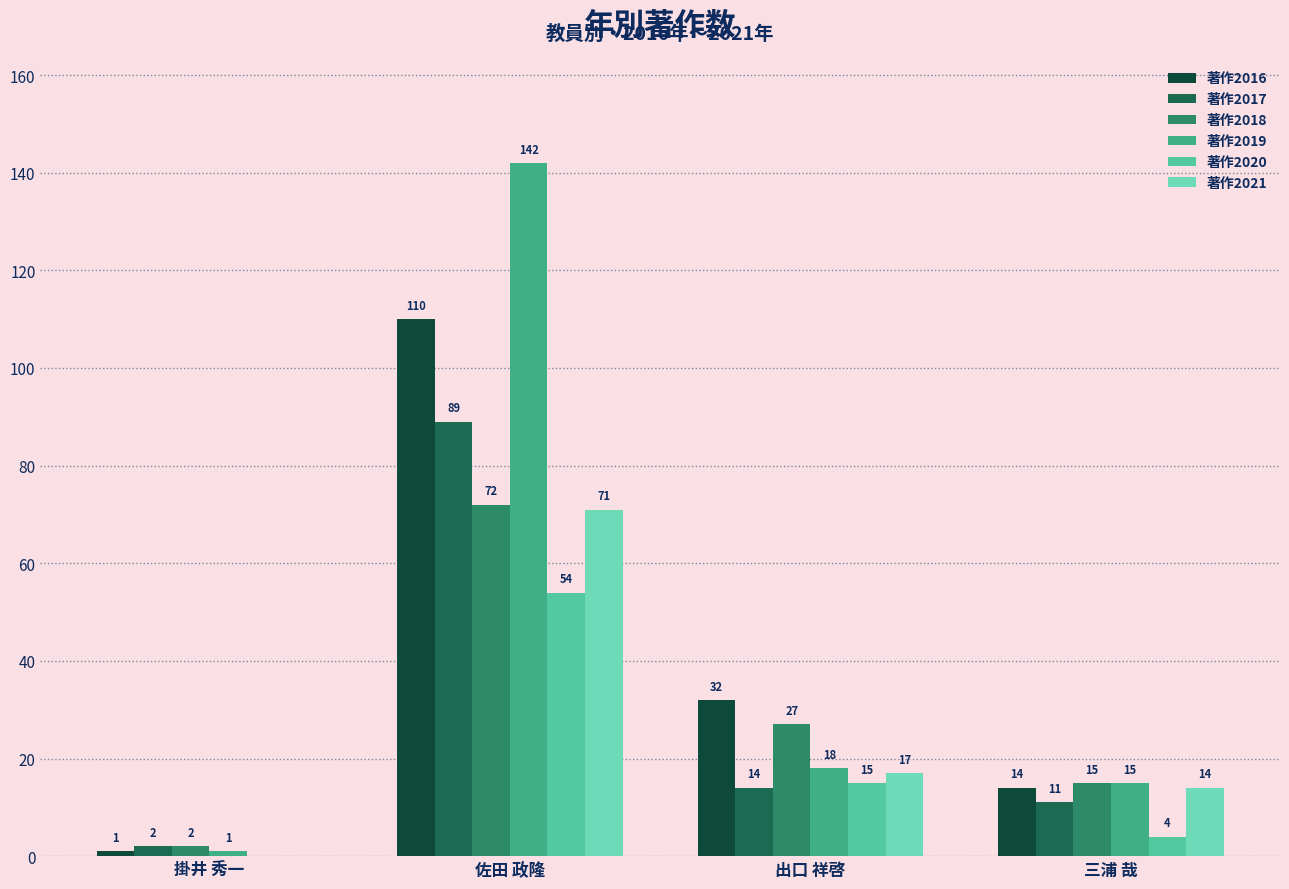

How many groups of bars are there?

4